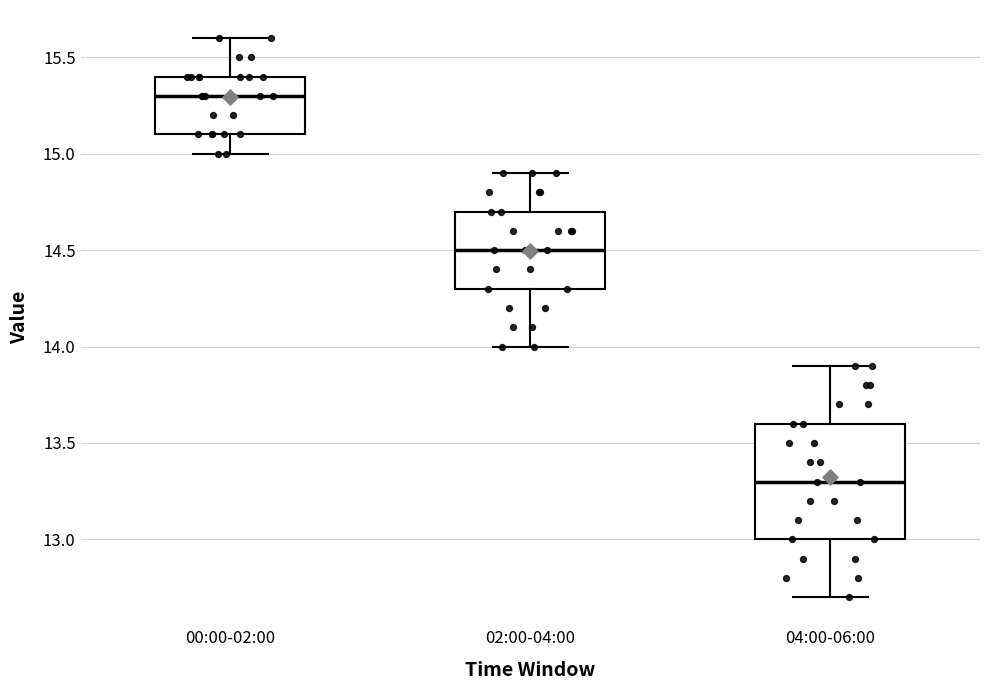

Which box has the lowest median line?

04:00-06:00